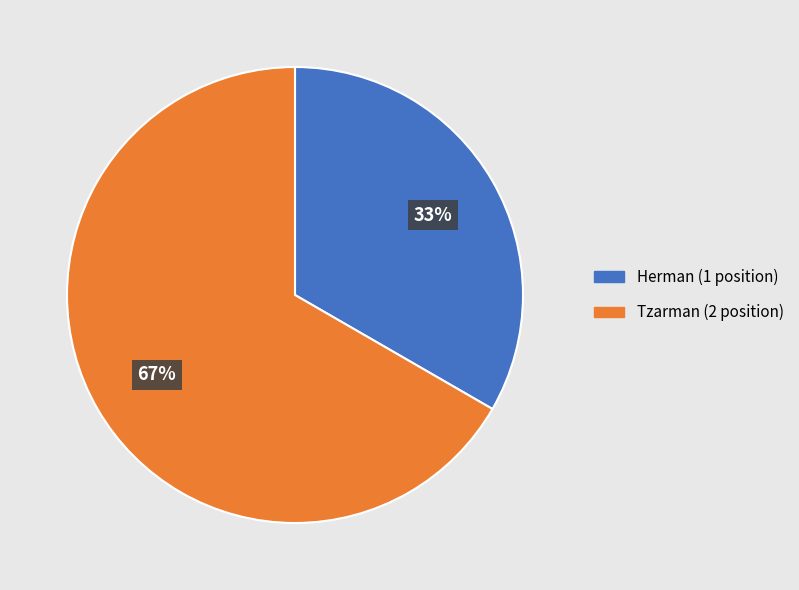

Which slice represents more than half of the pie?

Tzarman